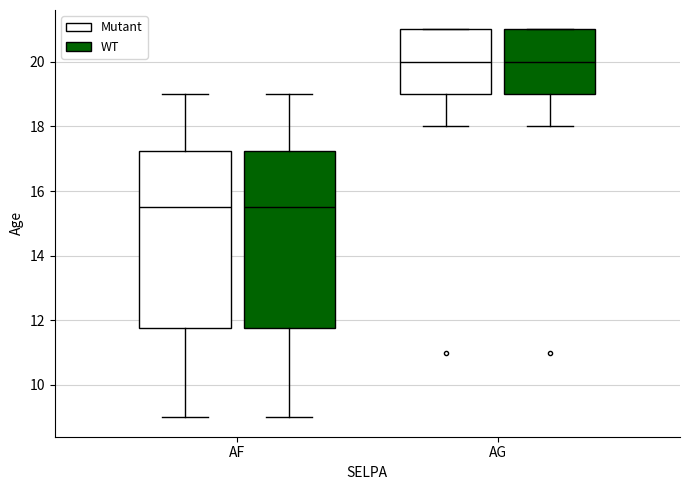

Reading left to right, transcribe this box plot: for each box, give where its median line is, the range the box spans, and where its two whiskers end, as read against the y-axis. The values are not printed on the chart, so give them approximately, as read against the axis.

AF (Mutant): median 15.6, box 11.8 to 17.2, whiskers 9.0 to 19.0
AF (WT): median 15.6, box 11.8 to 17.2, whiskers 9.0 to 19.0
AG (Mutant): median 20.0, box 19.0 to 21.0, whiskers 18.0 to 21.0
AG (WT): median 20.0, box 19.0 to 21.0, whiskers 18.0 to 21.0